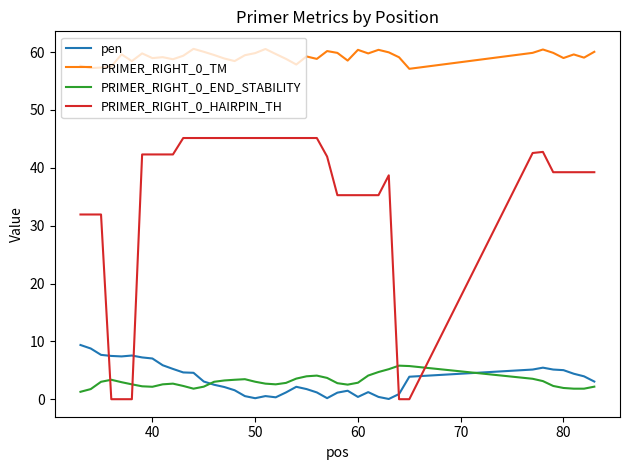

True or false: PRIMER_RIGHT_0_END_STABILITY and PRIMER_RIGHT_0_TM cross at least once.

False